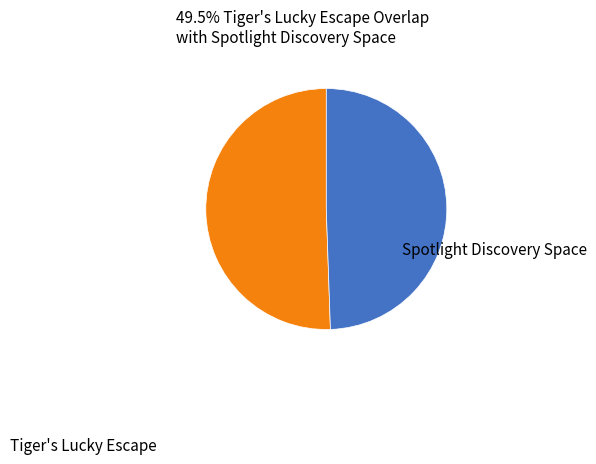

Does any single category account for the majority?

Yes